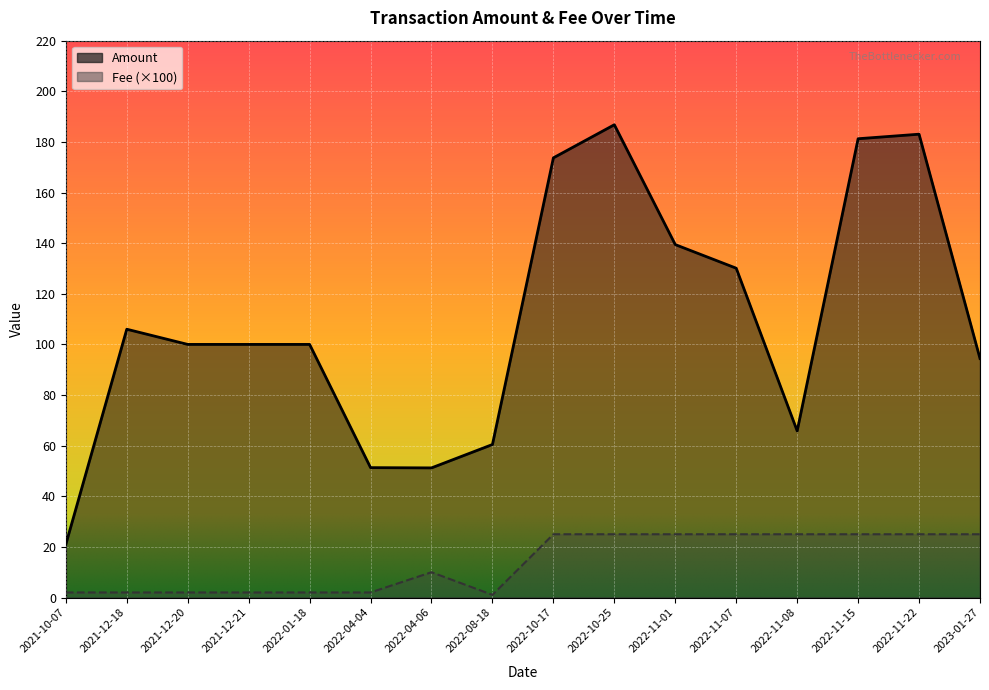

Where is the first local minimum for Fee?

2022-08-18